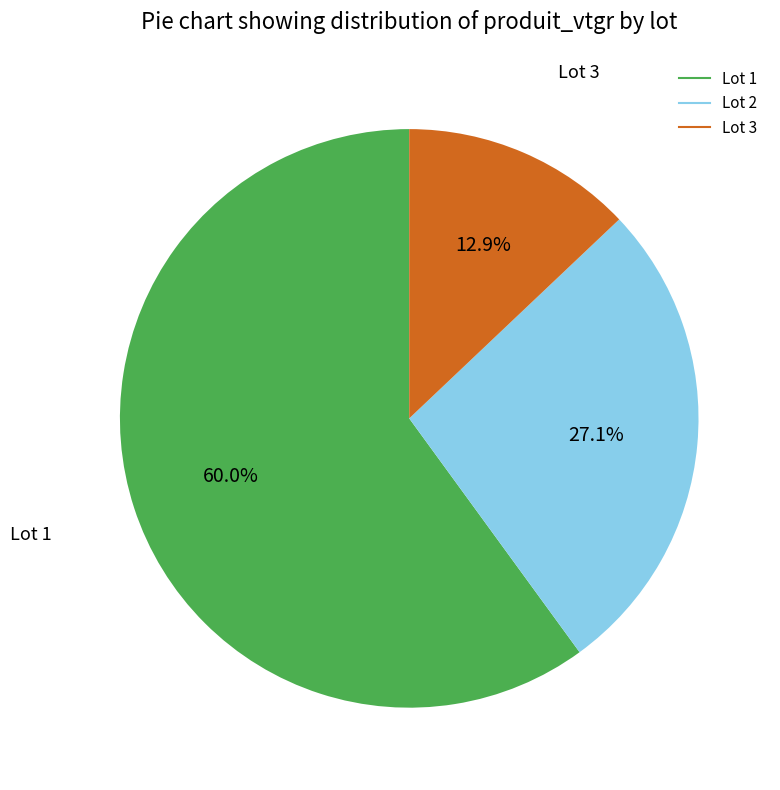

To the nearest percent, what percentage of the pie is Lot 3?

13%